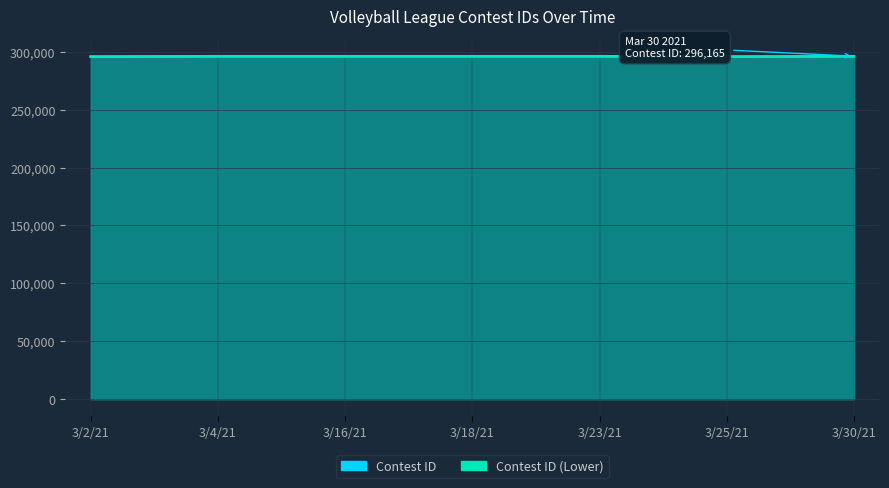

Is it true that Contest ID Line equals 196117 at 3/18/21?

False